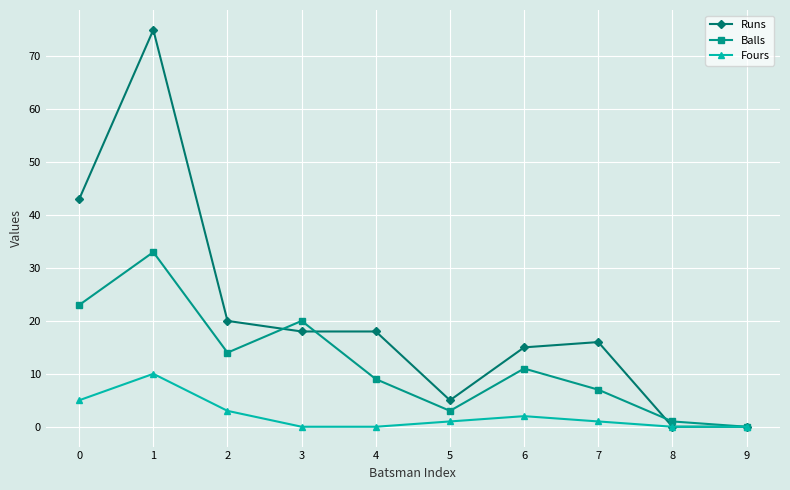

What is the value of the Runs point at the 4th from the left?

18